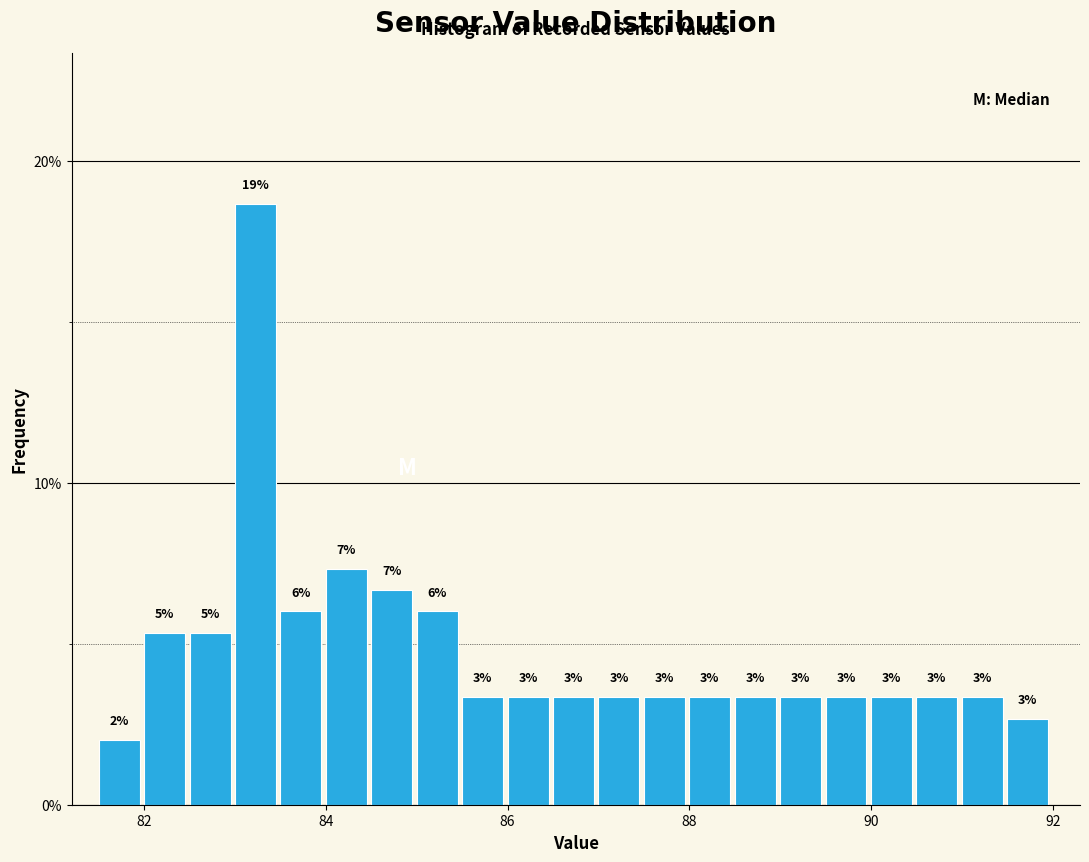

Read against the x-axis, roughly where is the centre of the tallest bar?

83.2